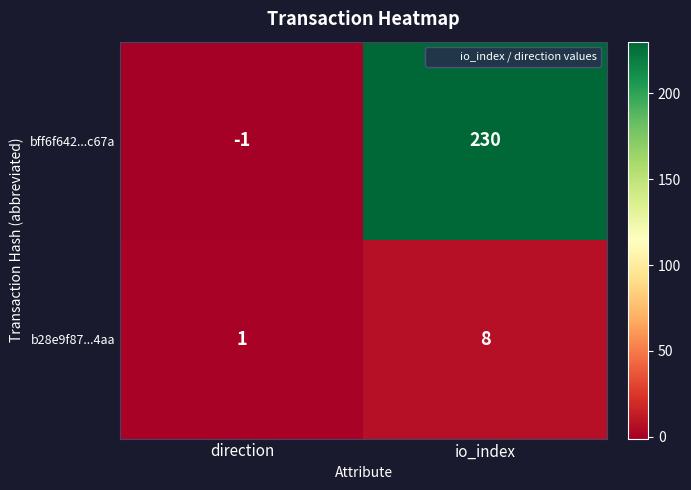

Which series has the widest spread of values?

bff6f642...c67a